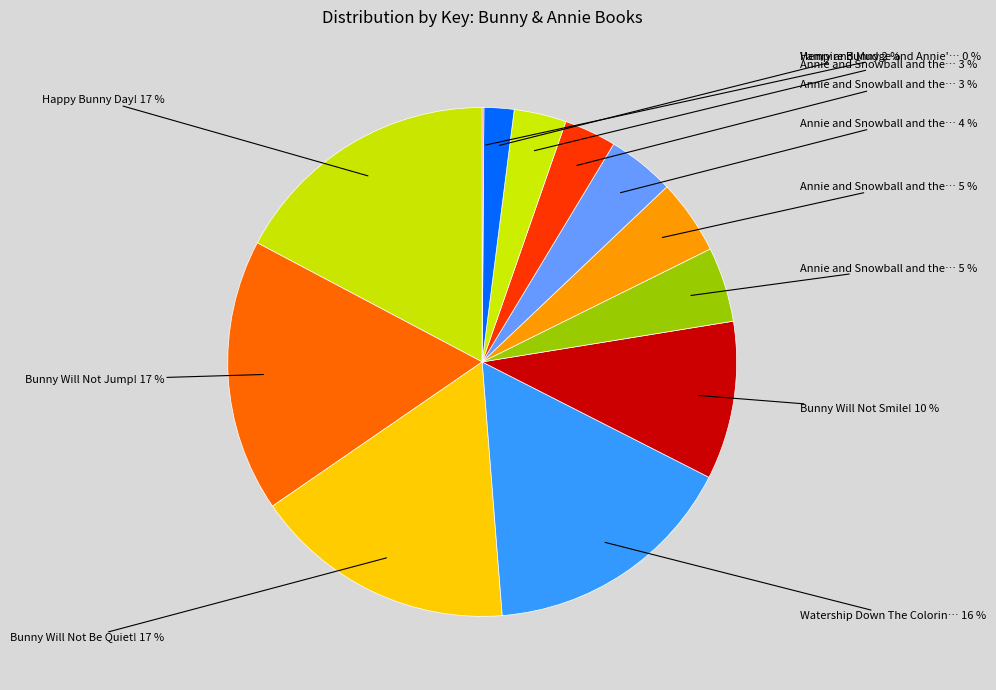

Rank the categories by value from highest to lowest.

Bunny Will Not Jump!, Happy Bunny Day!, Bunny Will Not Be Quiet!, Watership Down The Coloring Book, Bunny Will Not Smile!, Annie and Snowball and the Wintry Freeze, Annie and Snowball and the Book Bugs Club, Annie and Snowball and the Shining Star, Annie and Snowball and the Teacup Club, Annie and Snowball and the Dress-up Birthday, Vampire Bunny, Henry and Mudge and Annie's Perfect Pet